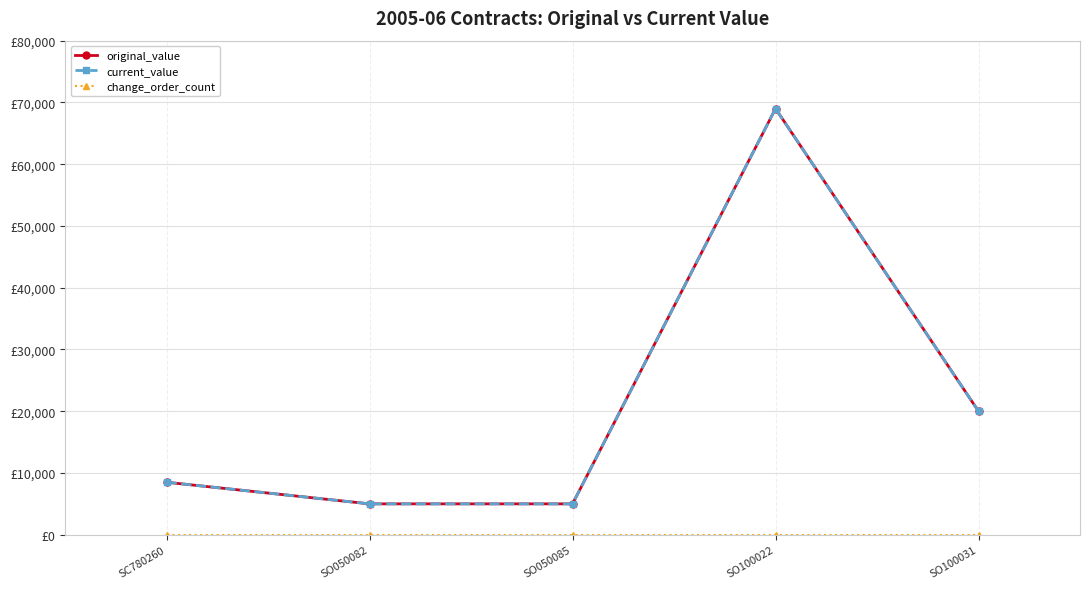

Does the chart have visible grid lines?

Yes